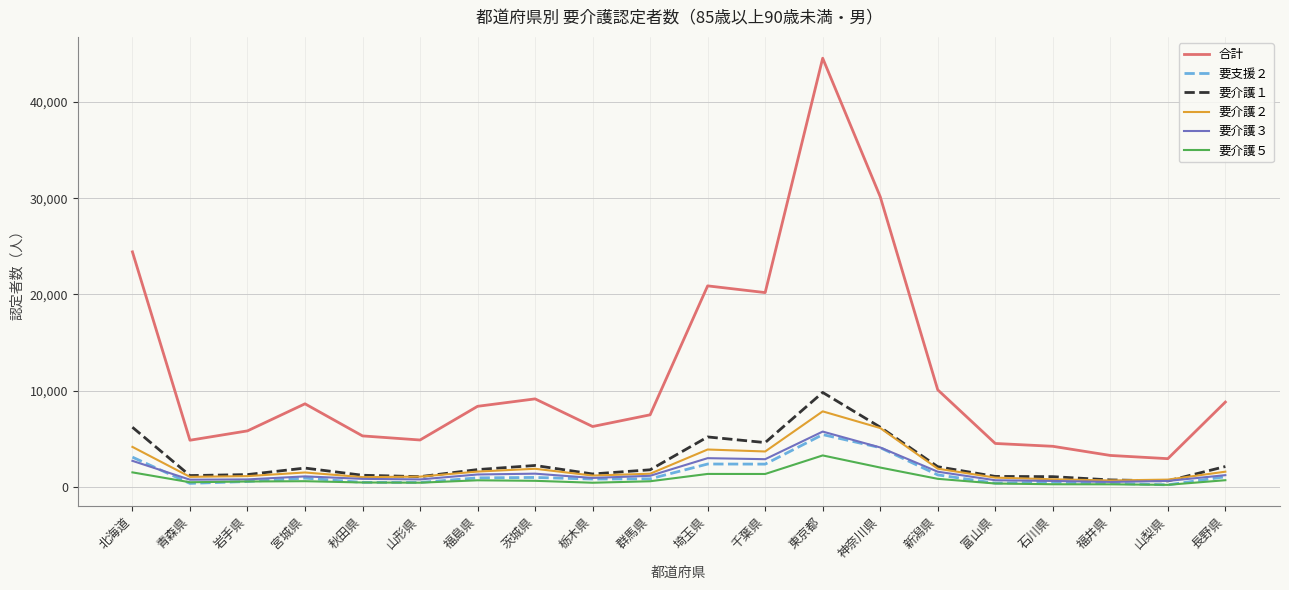

Where does the 要介護３ series first go above 1151?

北海道